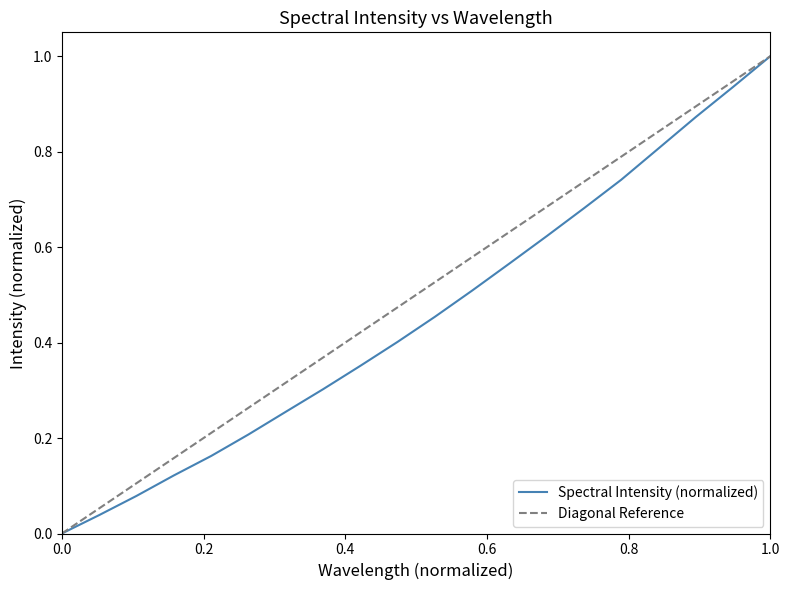

What is the difference between the second highest and second lowest values?

0.9